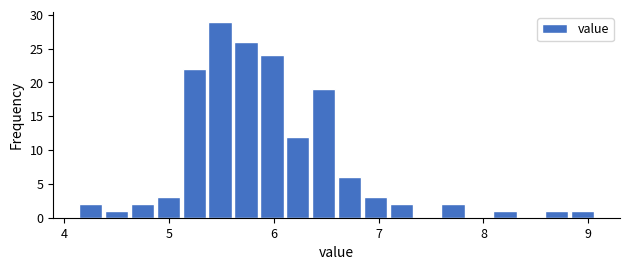

Read against the x-axis, roughly where is the centre of the tallest bar?

5.5